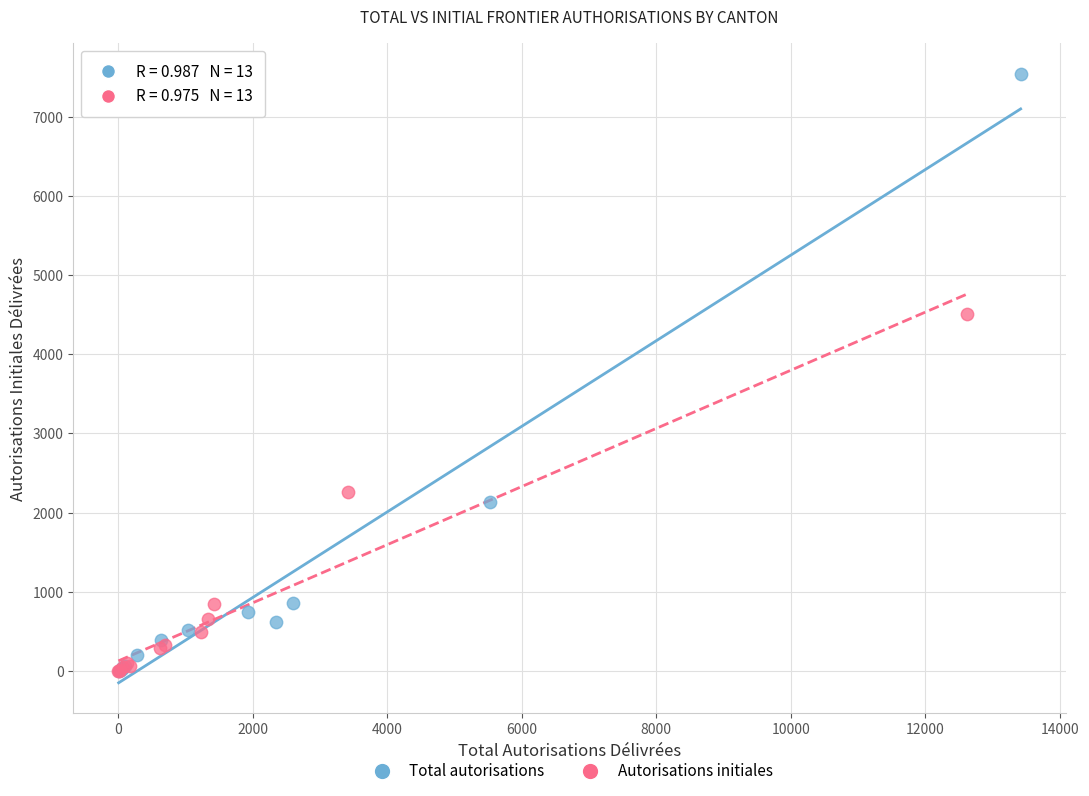

What are all the series names shown in the legend?

Total autorisations, Autorisations initiales